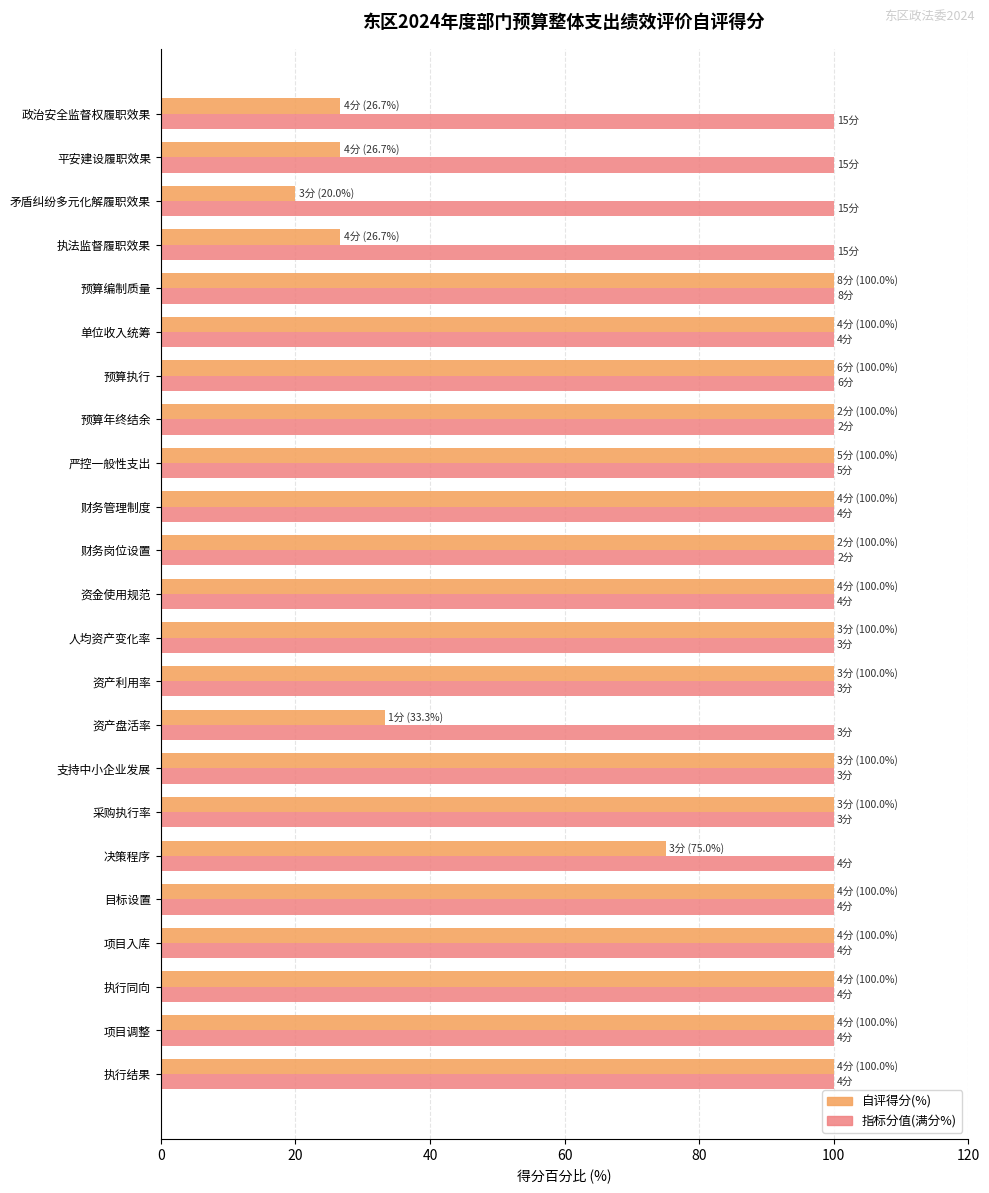

What is the difference between the second highest and minimum values in the 自评得分(%) series?

80.0